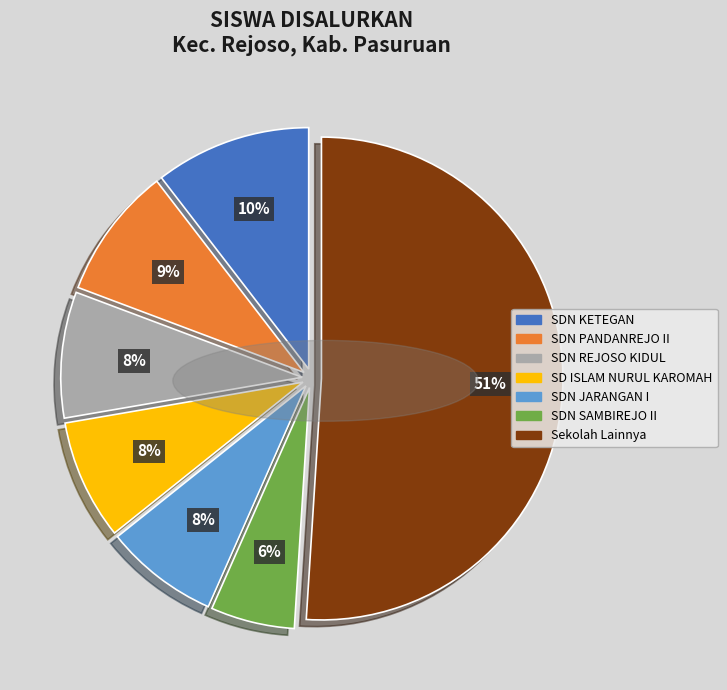

To the nearest percent, what is the difference between the largest and smallest slice percentages?

45%